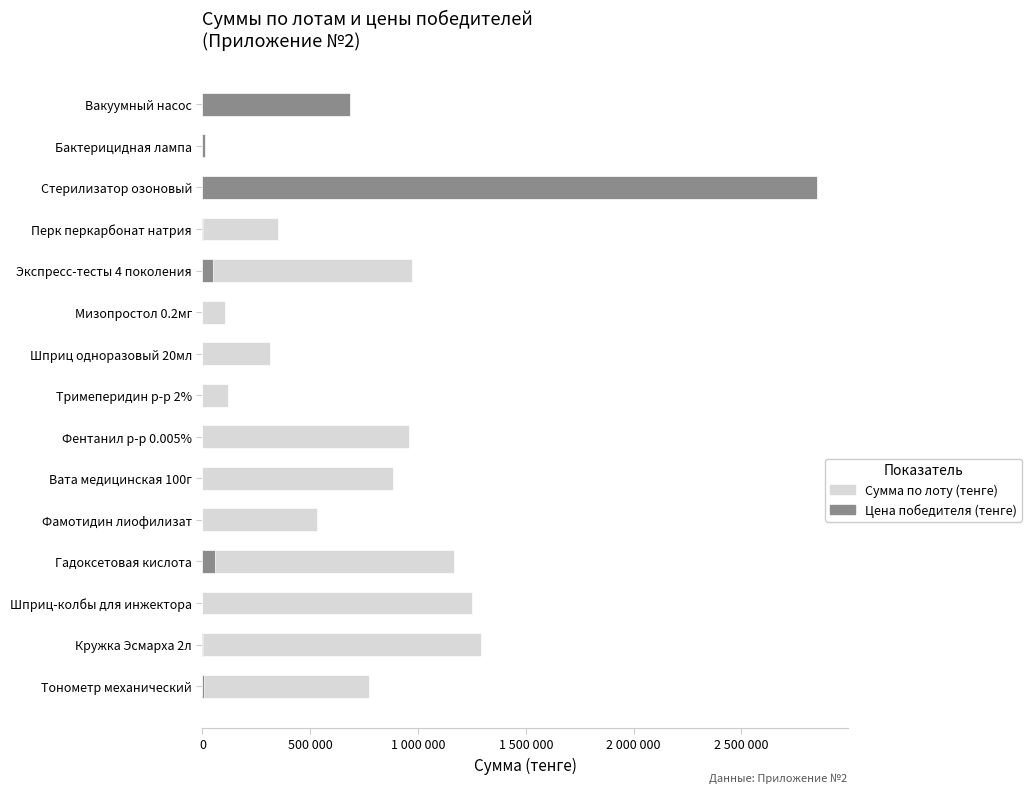

The value of Сумма по лоту (тенге) at Вакуумный насос is 684000.0. True or false?

True